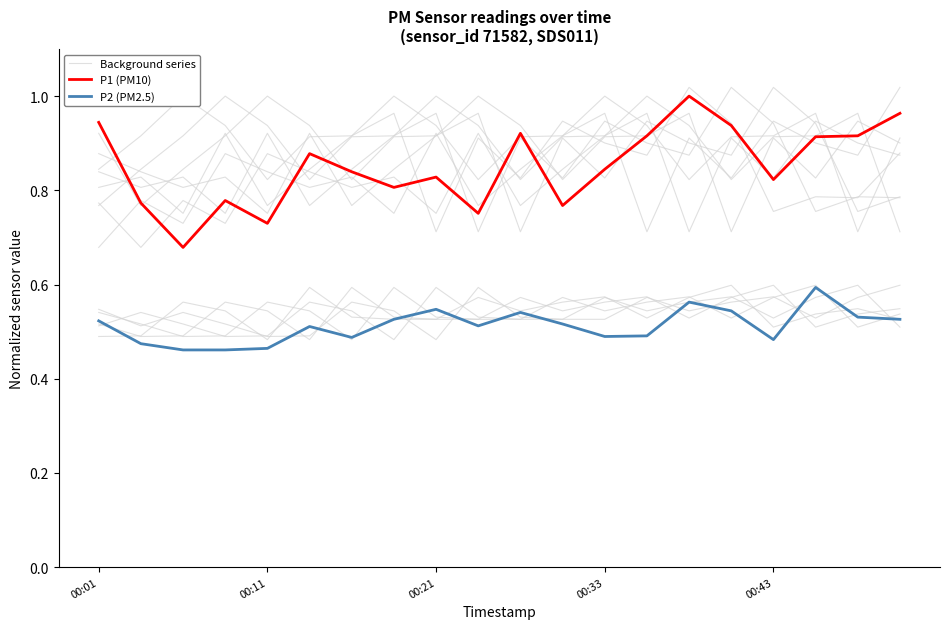

In Background series, how many points are lower than both neighbors (excluding endpoints)?

6